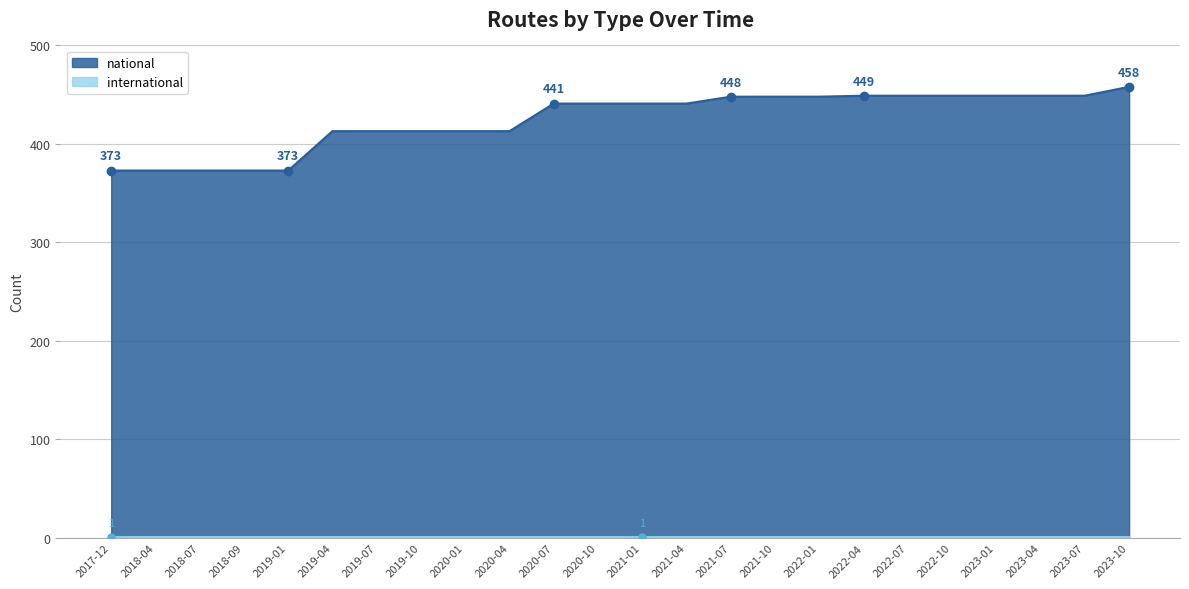

Reading left to right, list all the values displayed in this chart.

373	373	373	373	373	413	413	413	413	413	441	441	441	441	448	448	448	449	449	449	449	449	449	458